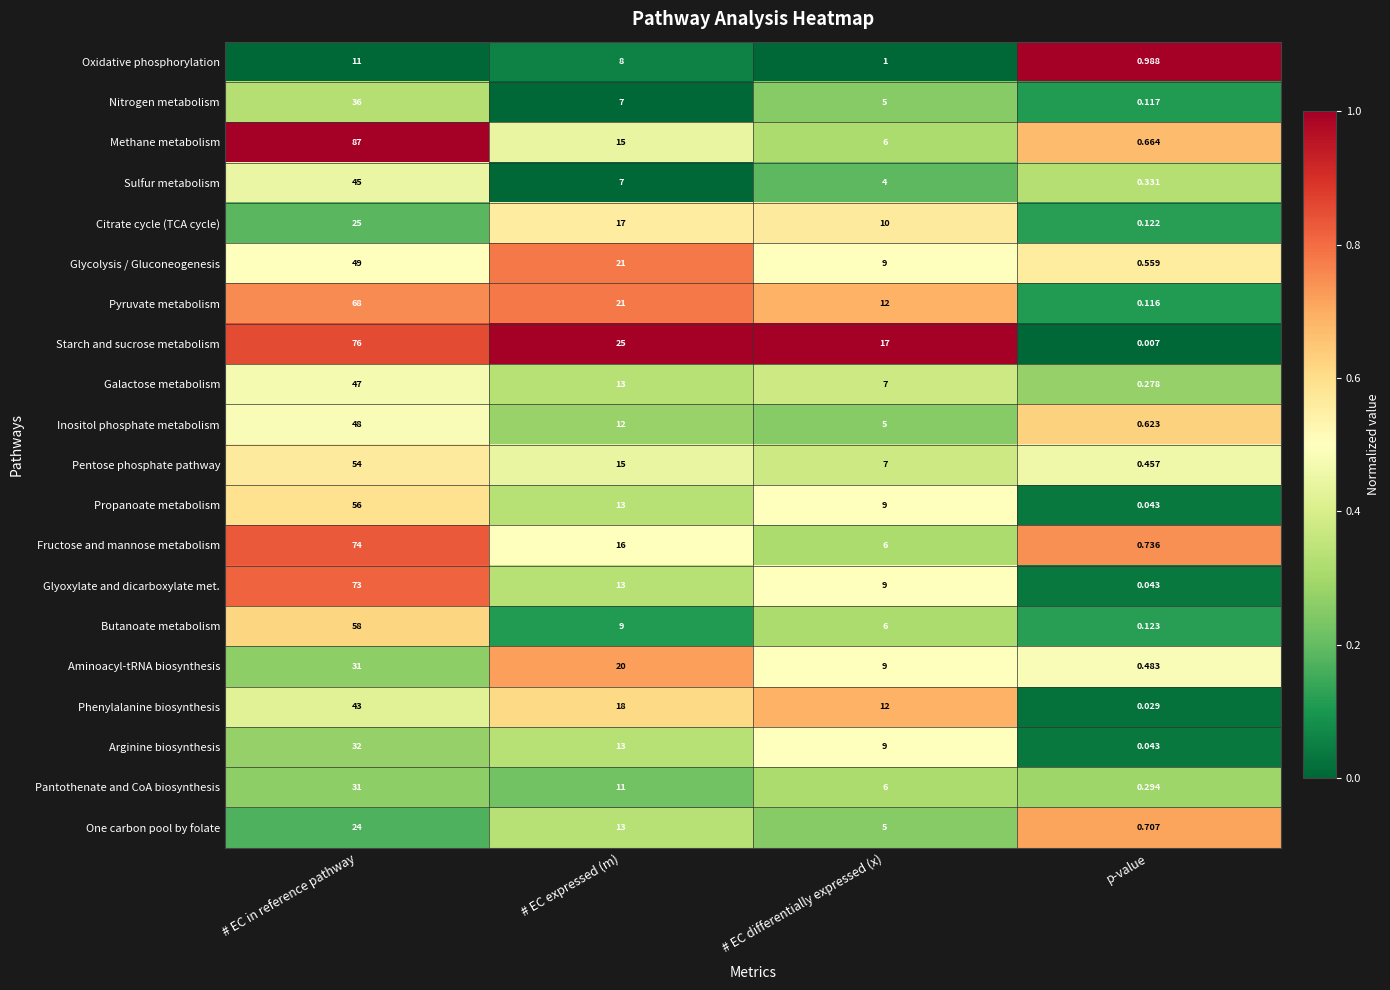

Which series has the largest range (max minus min)?

Methane metabolism